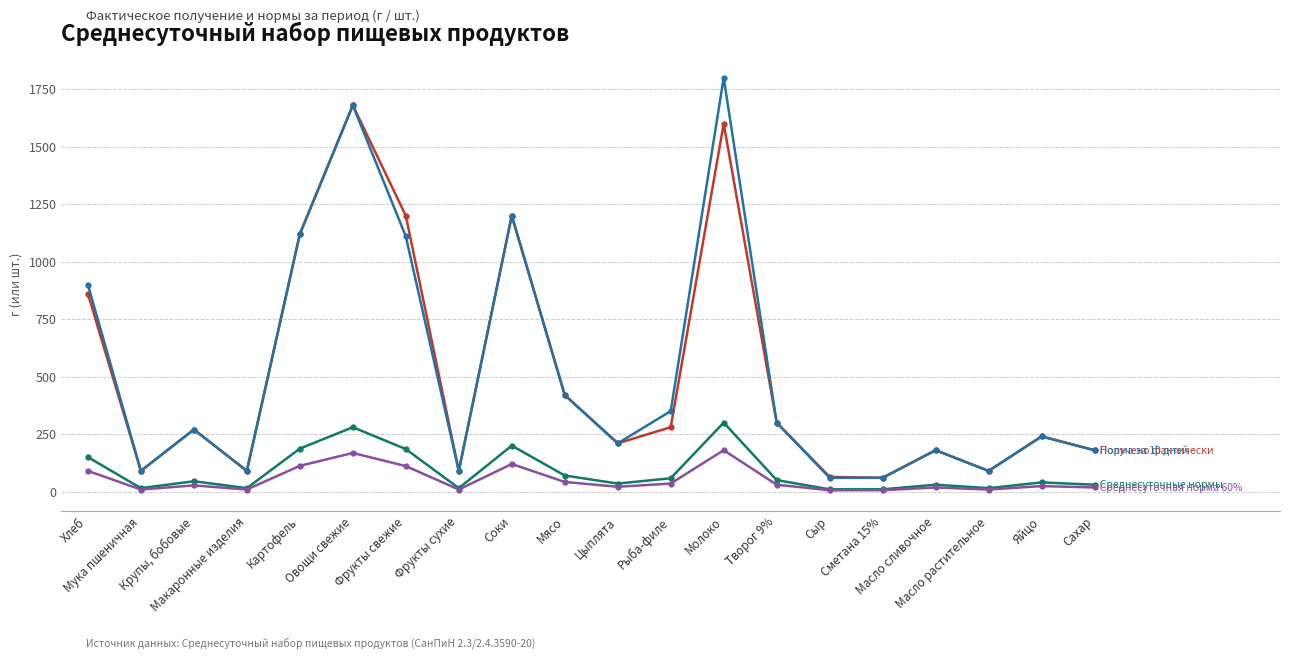

What is the minimum value shown in the chart?

6